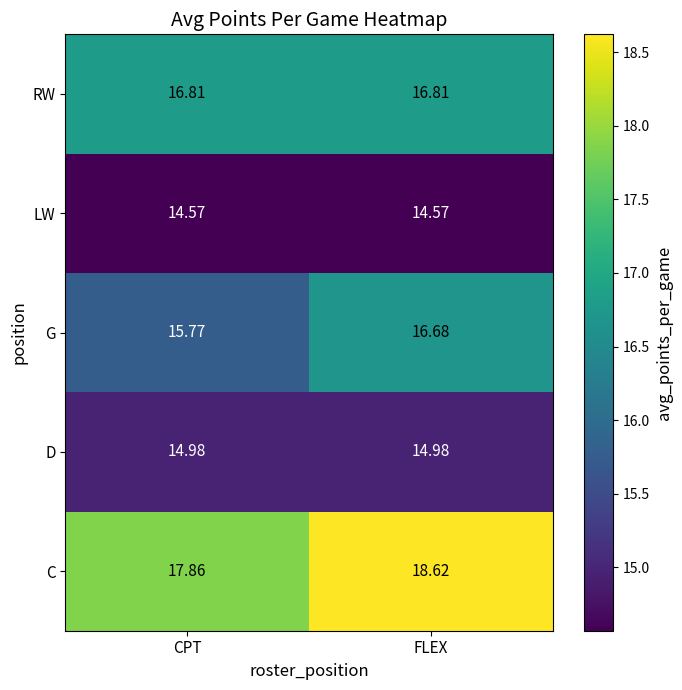

What is the greatest value displayed?

18.6